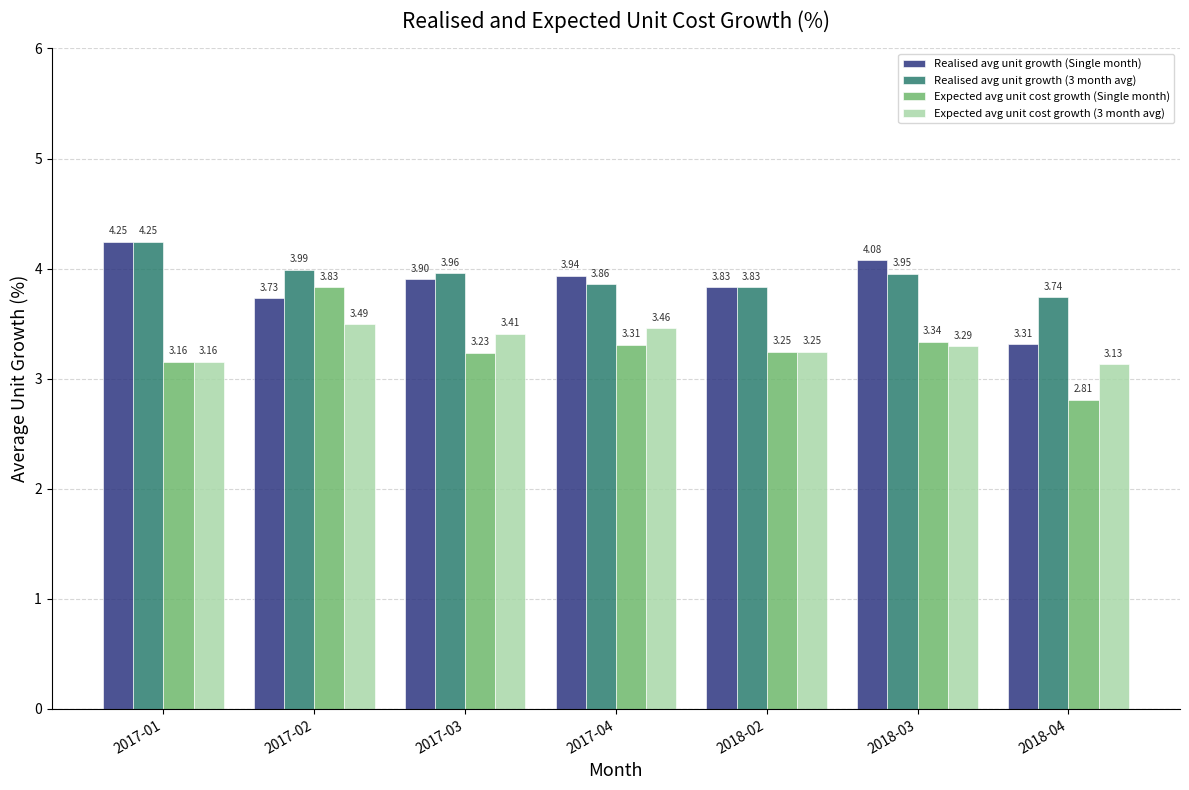

What is the spread (max minus min) of values at 2017-01?

1.1